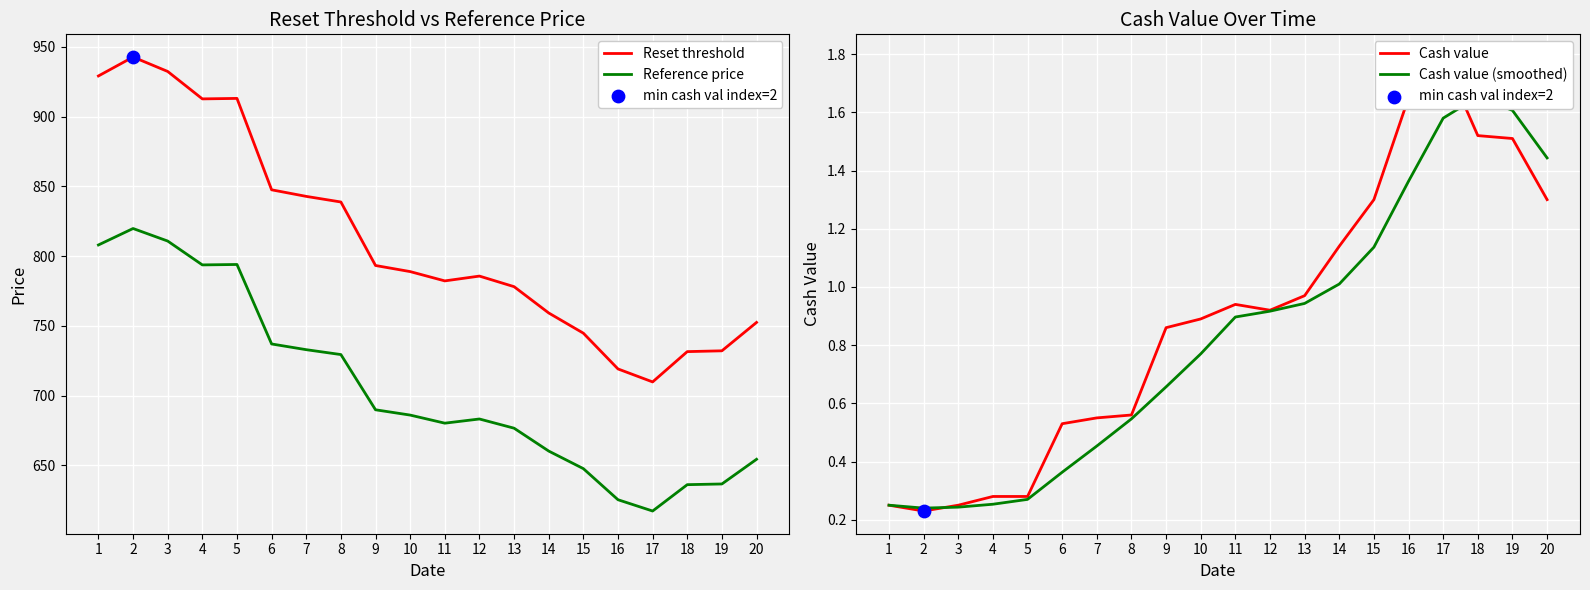

At how many categories does at least one series exceed 49?

20